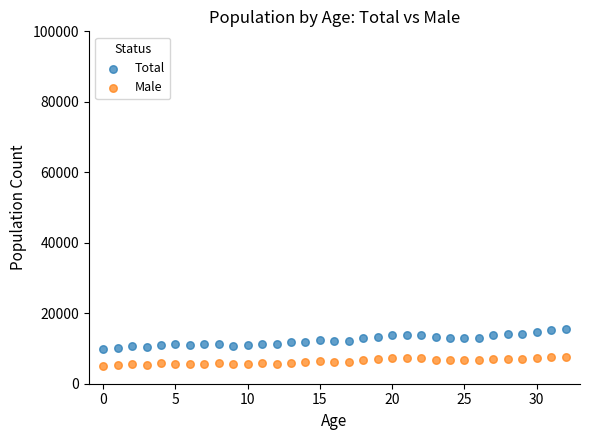

Across all data points, what is the range of Y values (max minus min)?

10359